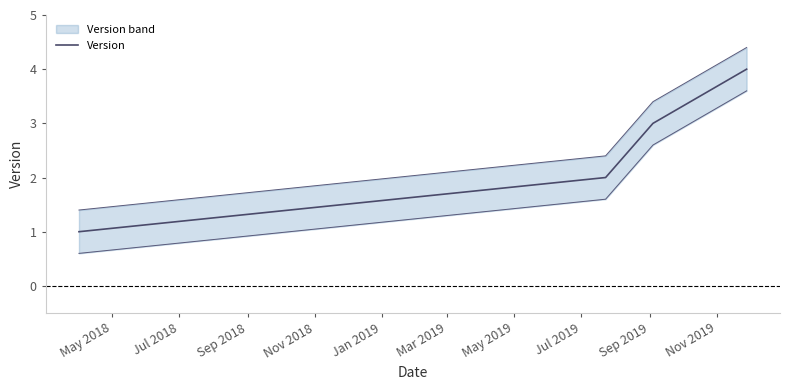

What is the minimum value shown in the chart?

1